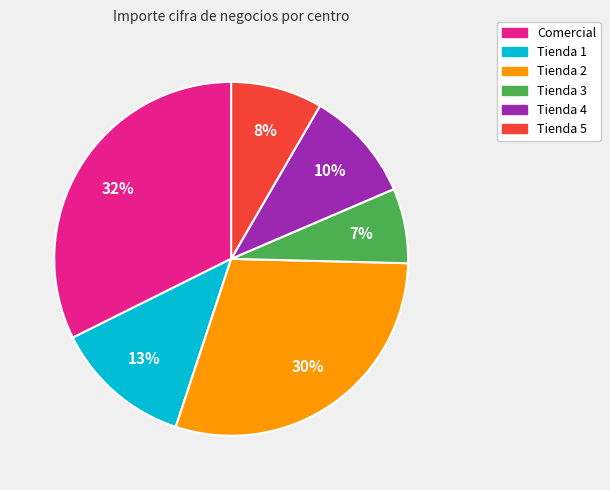

Rank the categories by value from lowest to highest.

Tienda 3, Tienda 5, Tienda 4, Tienda 1, Tienda 2, Comercial